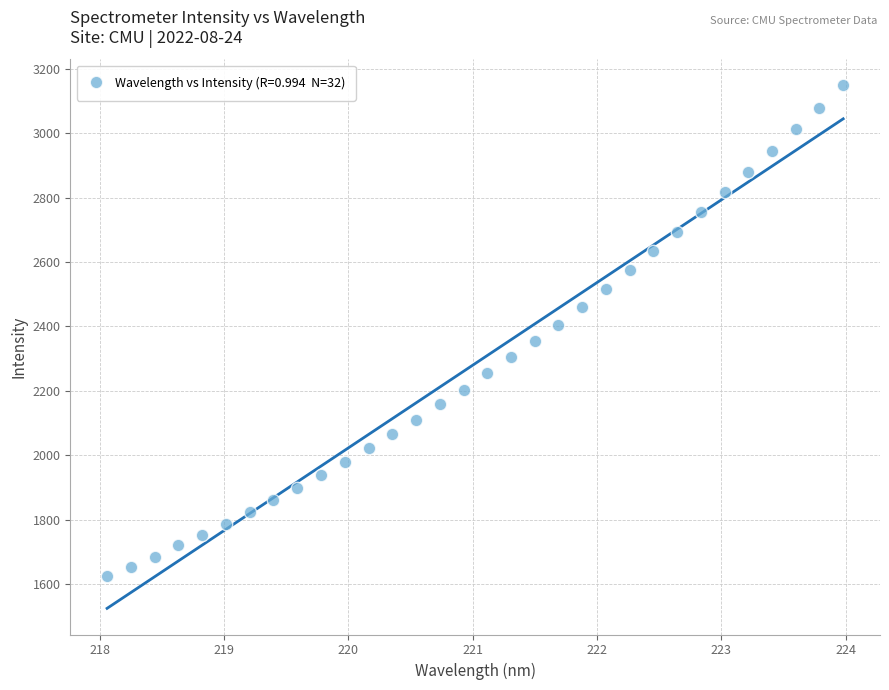

What is the range of X values (max minus min)?

5.9